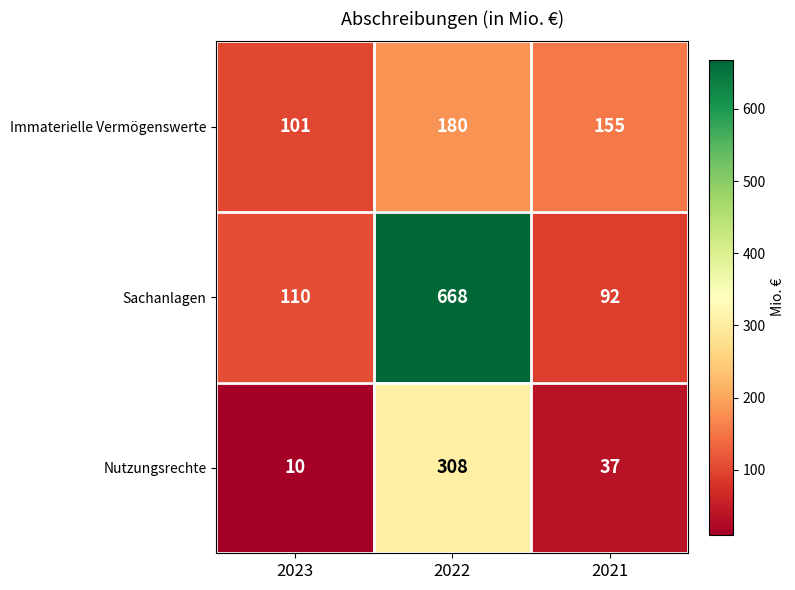

Rank the series by their average value, from highest to lowest.

Sachanlagen, Immaterielle Vermögenswerte, Nutzungsrechte